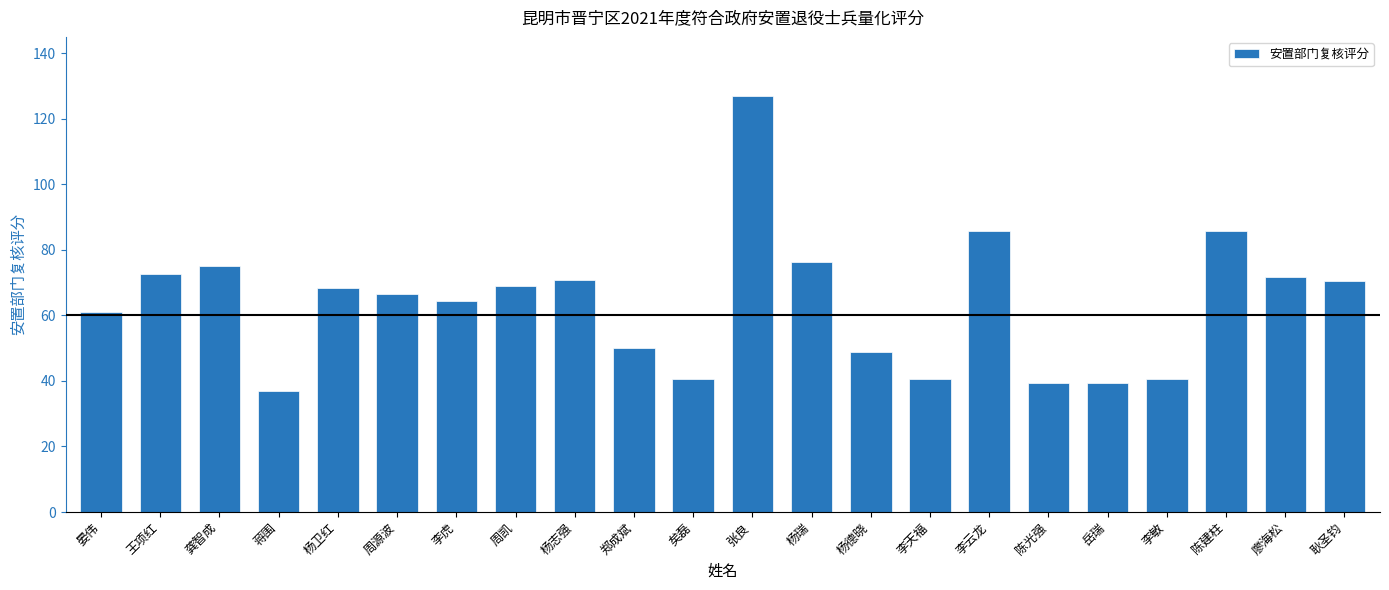

At which category does the chart reach its minimum across all series?

蒋围